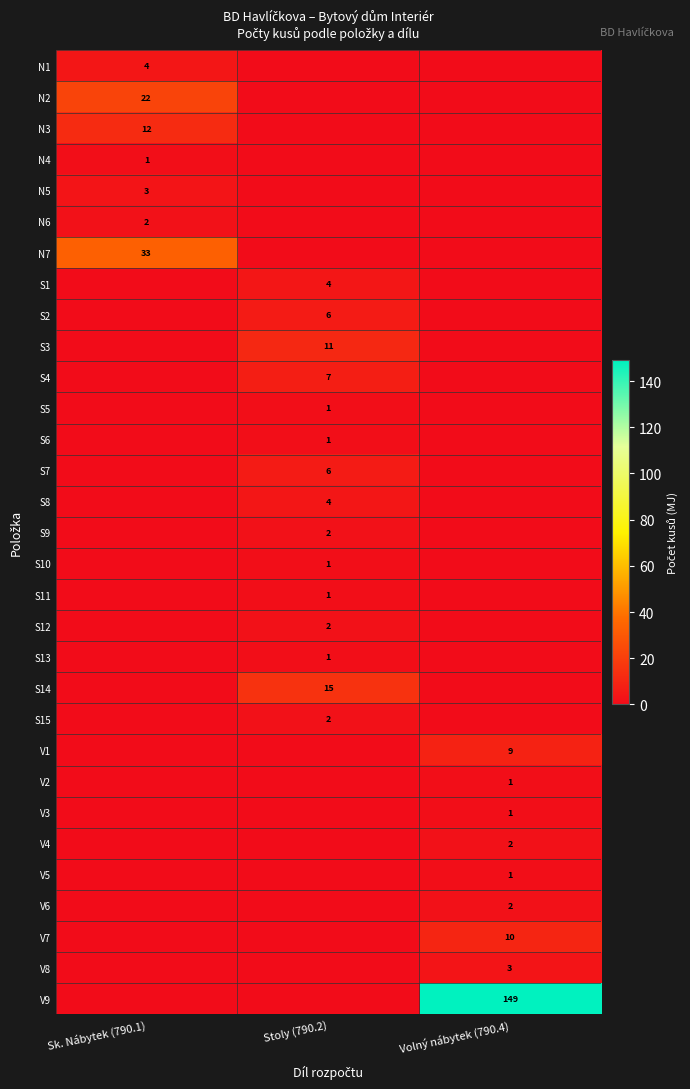

How many series are shown in this chart?

31